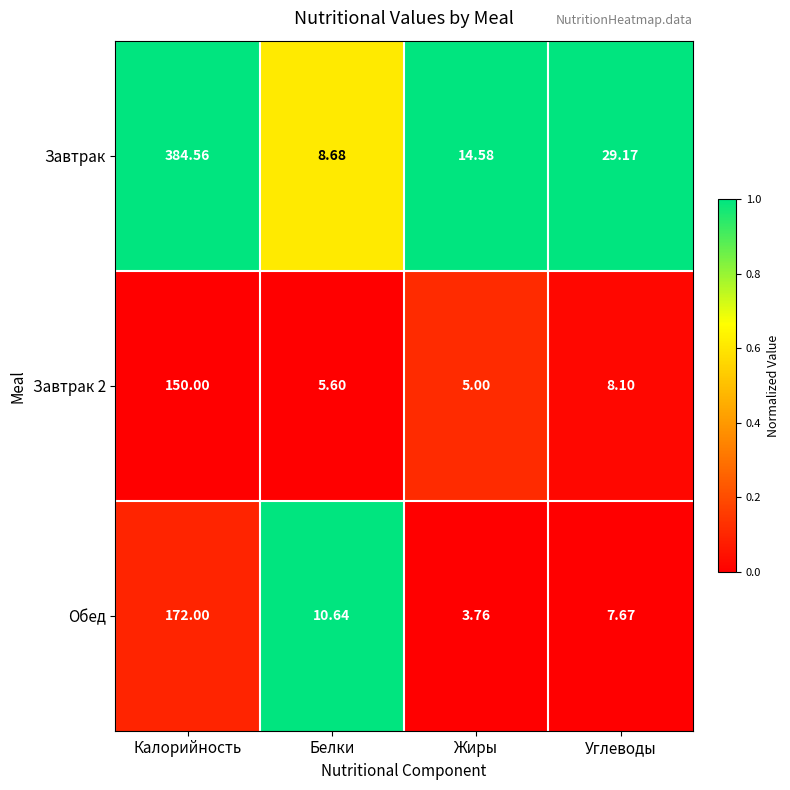

Is the value of Завтрак at Углеводы greater than the value of Завтрак 2 at Жиры?

Yes